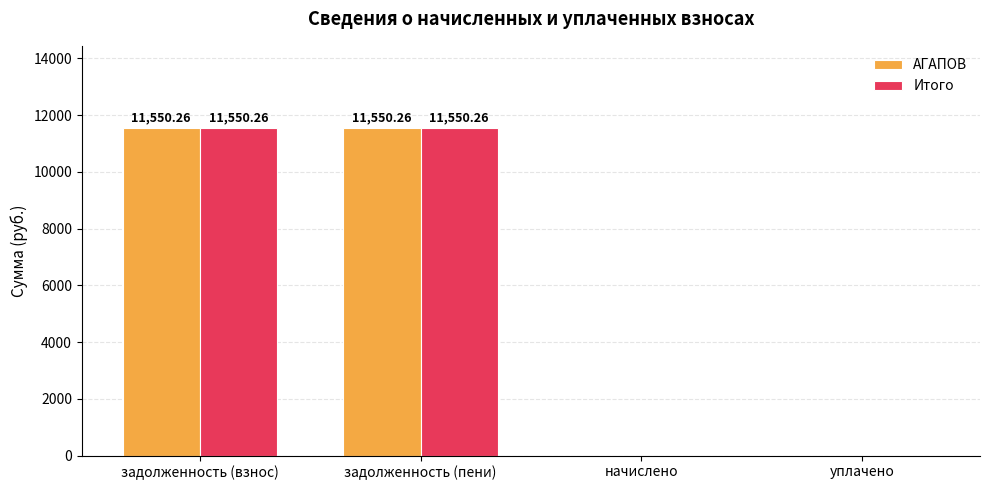

What is the sum of all Итого values?

23100.5